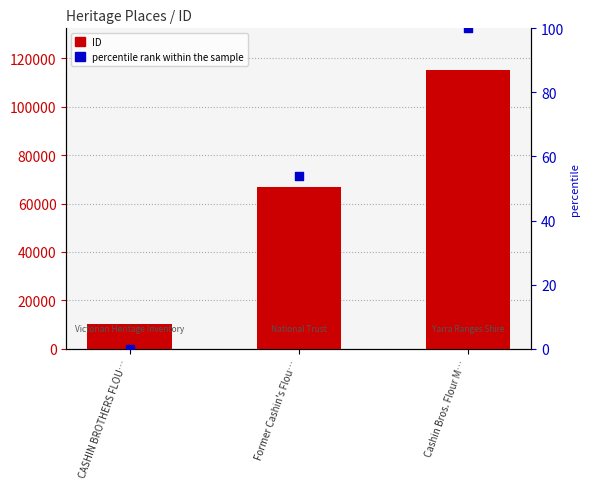

Which series contains the lowest Y value?

percentile rank within the sample